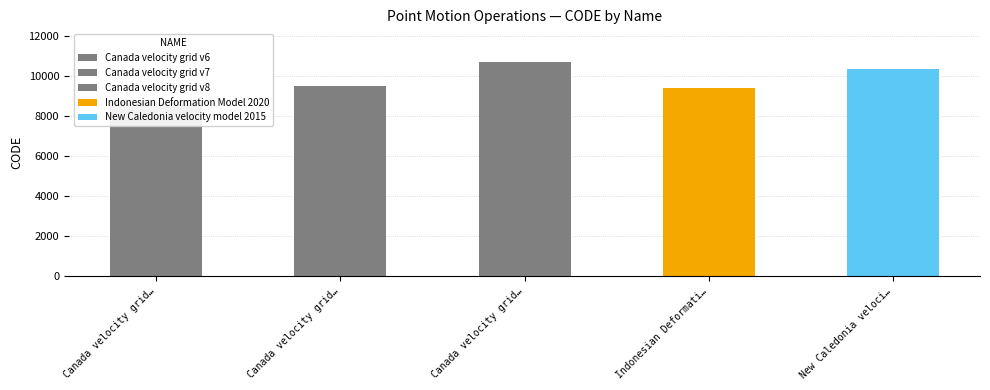

Rank the categories by value from lowest to highest.

Canada velocity grid v6, Indonesian Deformation Model 2020, Canada velocity grid v7, New Caledonia velocity model 2015, Canada velocity grid v8